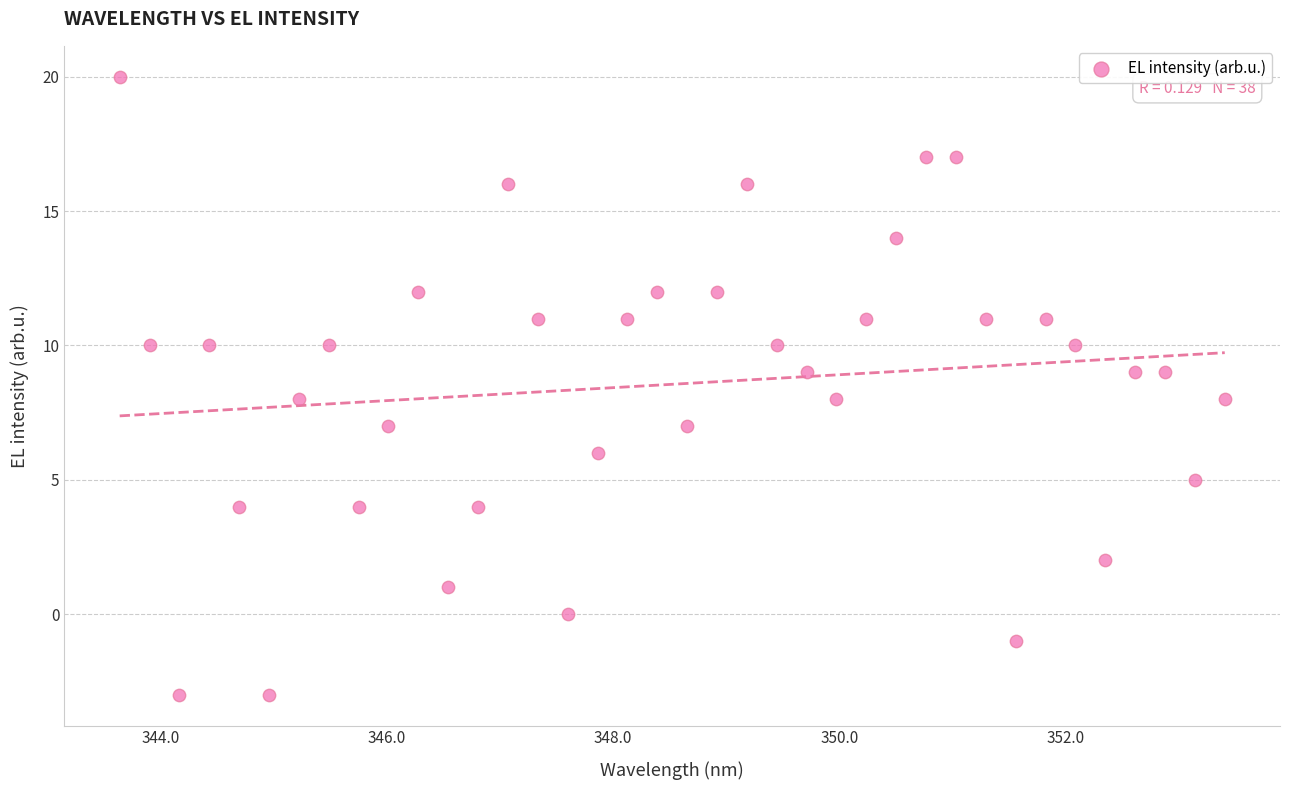

What is the range of Y values (max minus min)?

23